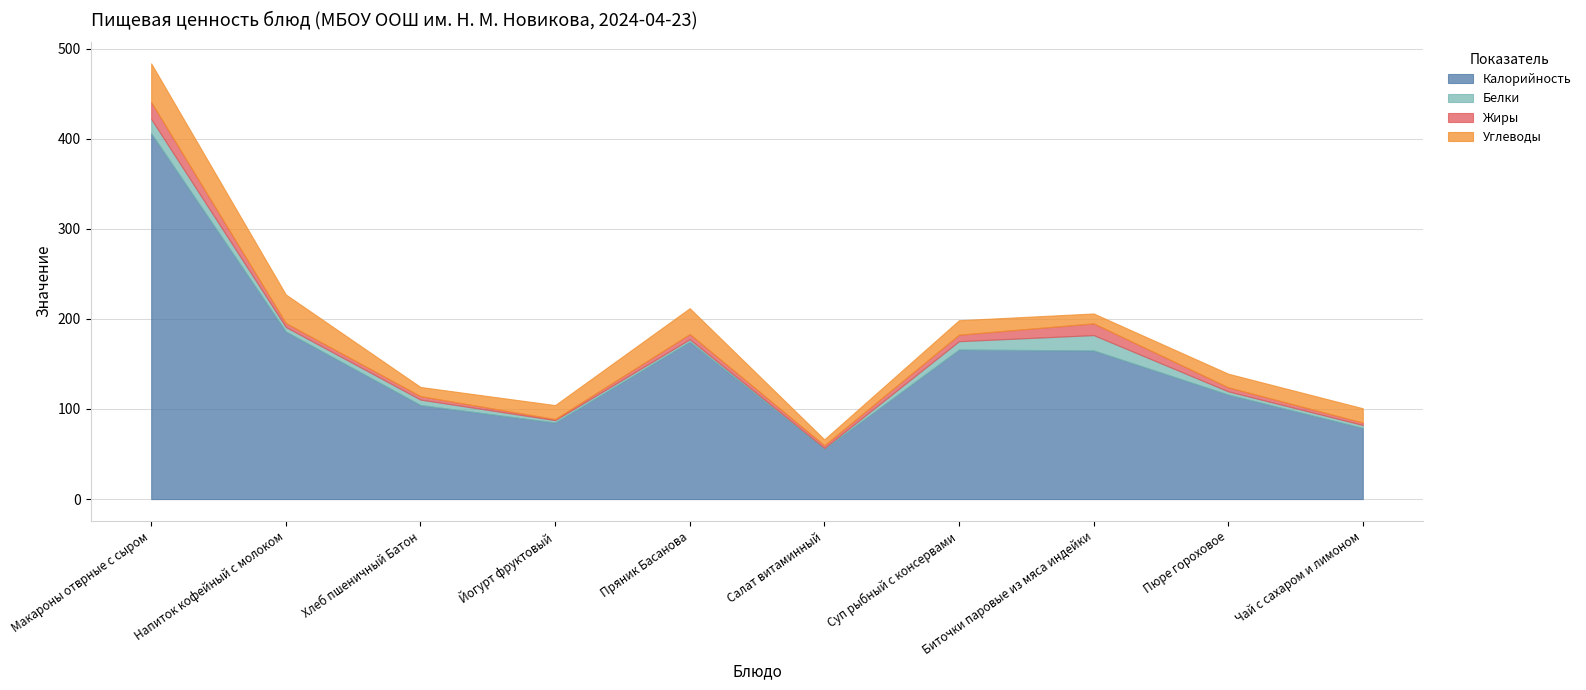

Reading left to right, transcribe all the data shown in this chart.

Калорийность: Макароны отврные с сыром=406.0	Напиток кофейный с молоком=186.0	Хлеб пшеничный Батон=104.4	Йогурт фруктовый=85.0	Пряник Басанова=174.8	Салат витаминный=56.0	Суп рыбный с консервами=166.0	Биточки паровые из мяса индейки=165.0	Пюре гороховое=116.0	Чай с сахаром и лимоном=79.0
Белки: Макароны отврные с сыром=15.9	Напиток кофейный с молоком=5.0	Хлеб пшеничный Батон=6.0	Йогурт фруктовый=2.6	Пряник Басанова=2.6	Салат витаминный=0.7	Суп рыбный с консервами=9.2	Биточки паровые из мяса индейки=17.0	Пюре гороховое=3.6	Чай с сахаром и лимоном=3.2
Жиры: Макароны отврные с сыром=18.8	Напиток кофейный с молоком=4.4	Хлеб пшеничный Батон=3.8	Йогурт фруктовый=1.2	Пряник Басанова=5.8	Салат витаминный=3.0	Суп рыбный с консервами=7.2	Биточки паровые из мяса индейки=13.0	Пюре гороховое=4.5	Чай с сахаром и лимоном=2.7
Углеводы: Макароны отврные с сыром=42.9	Напиток кофейный с молоком=31.7	Хлеб пшеничный Батон=10.2	Йогурт фруктовый=15.5	Пряник Басанова=28.7	Салат витаминный=6.5	Суп рыбный с консервами=16.1	Биточки паровые из мяса индейки=11.0	Пюре гороховое=15.1	Чай с сахаром и лимоном=15.9